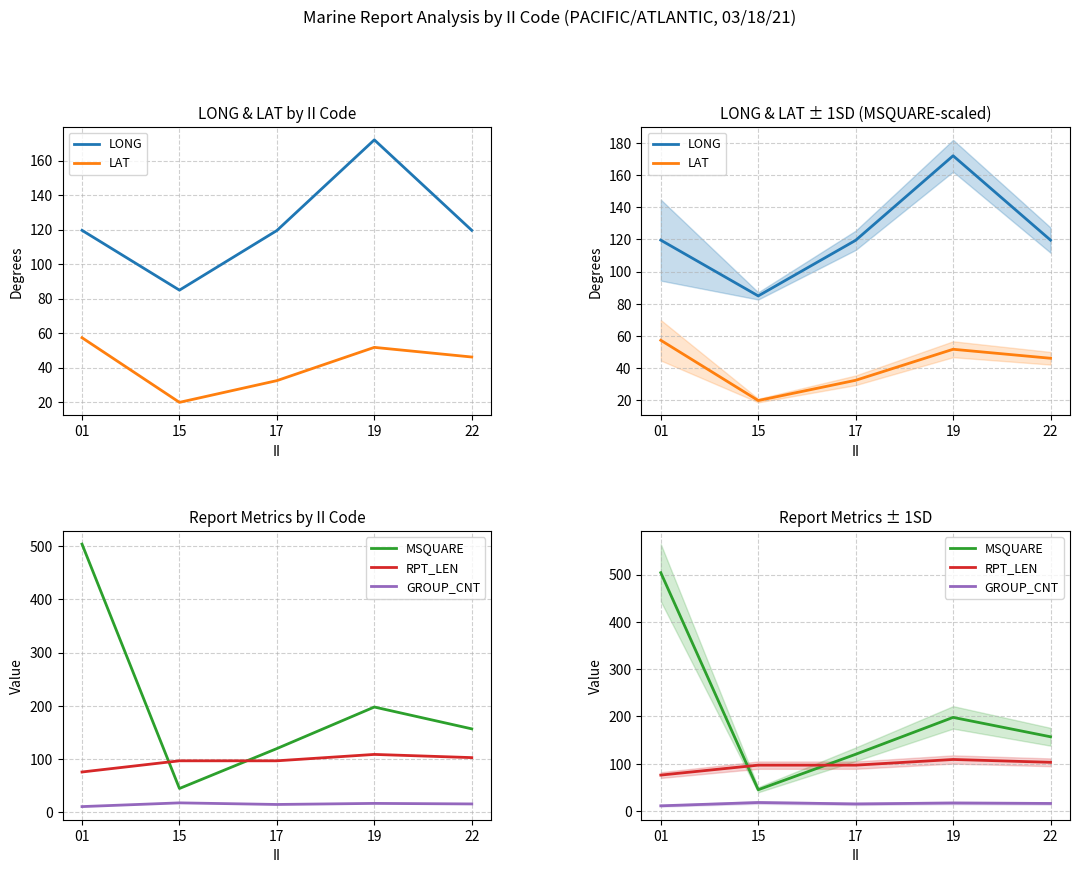

List the labels in order of LAT value, smallest first.

15, 17, 22, 19, 01